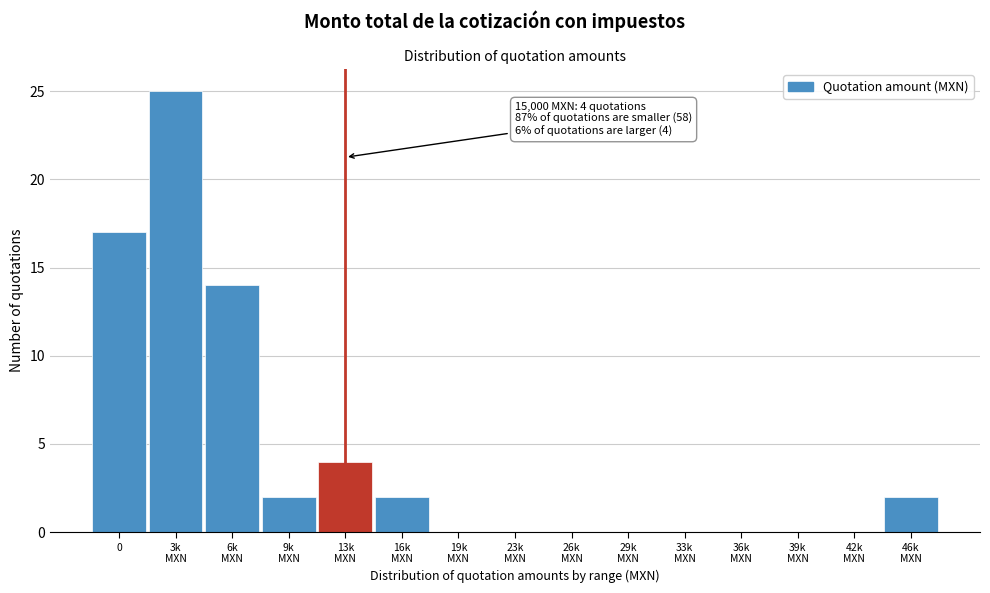

What is the greatest value displayed?

25